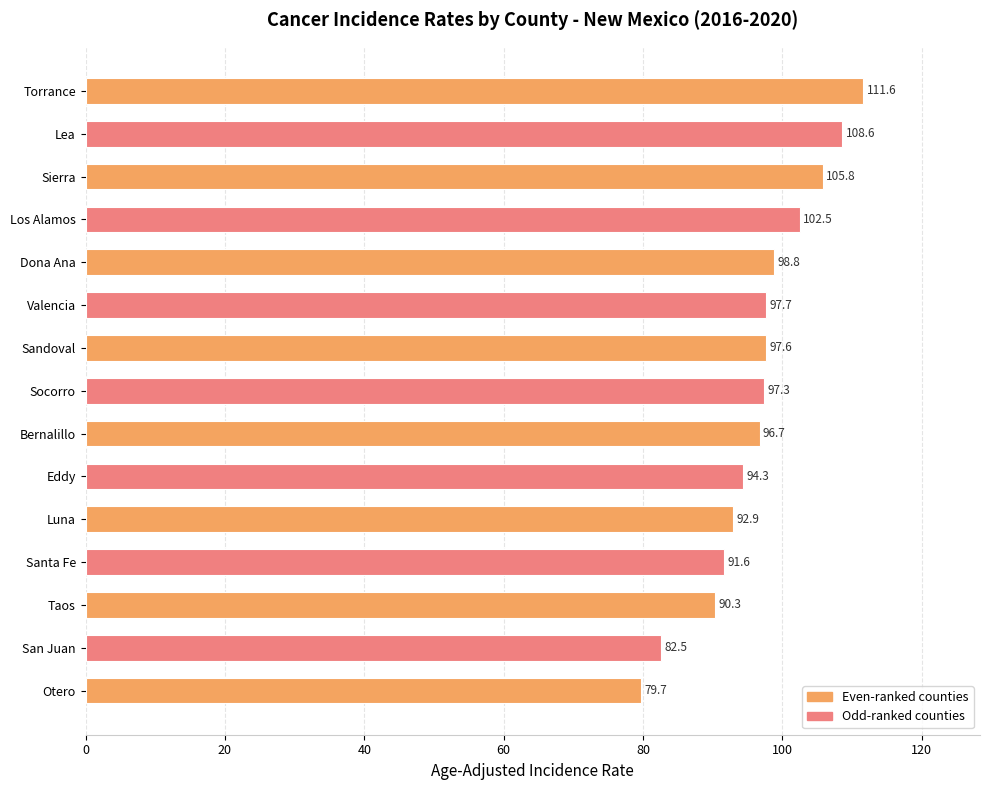

What is the sum of all values?

1447.9